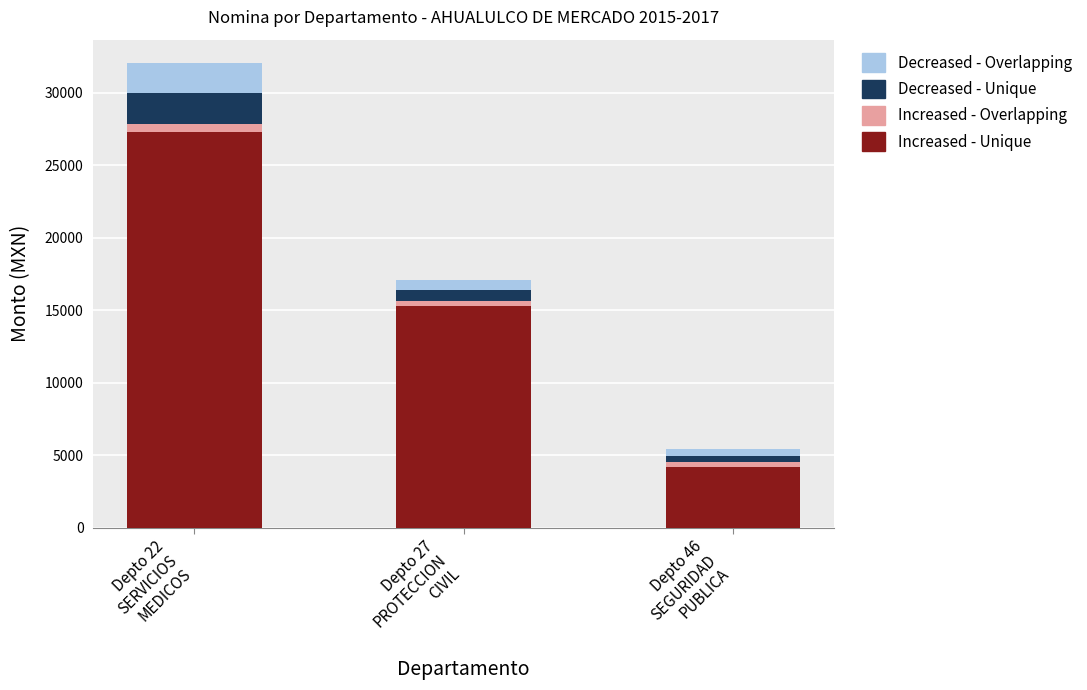

What are all the series names shown in the legend?

Decreased - Overlapping, Decreased - Unique, Increased - Overlapping, Increased - Unique